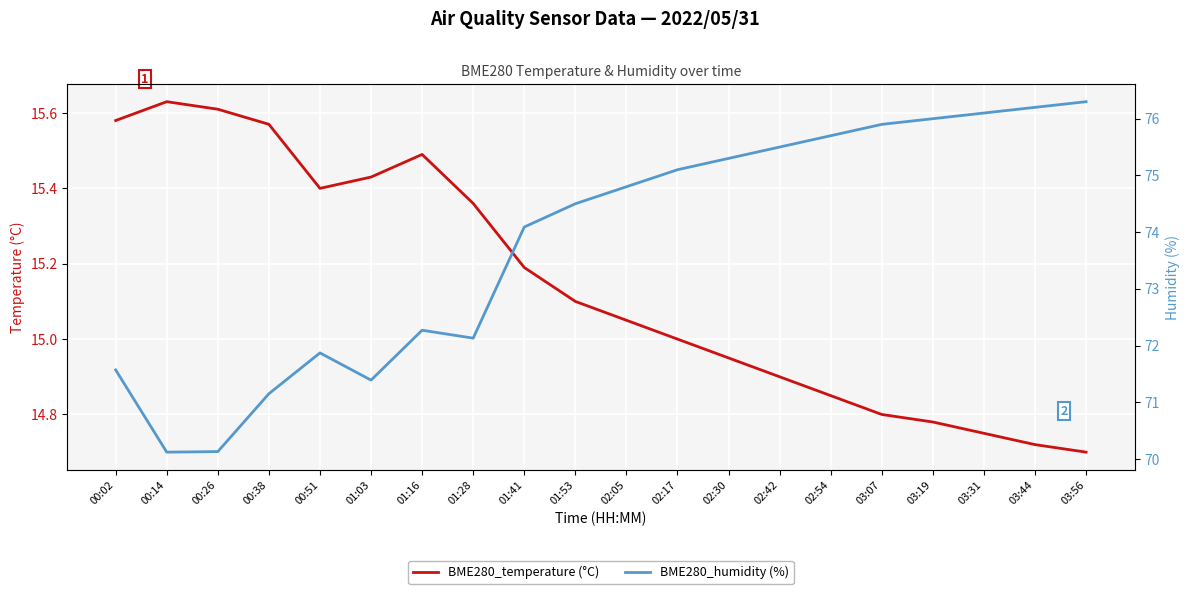

What are all the series names shown in the legend?

BME280_temperature (°C), BME280_humidity (%)